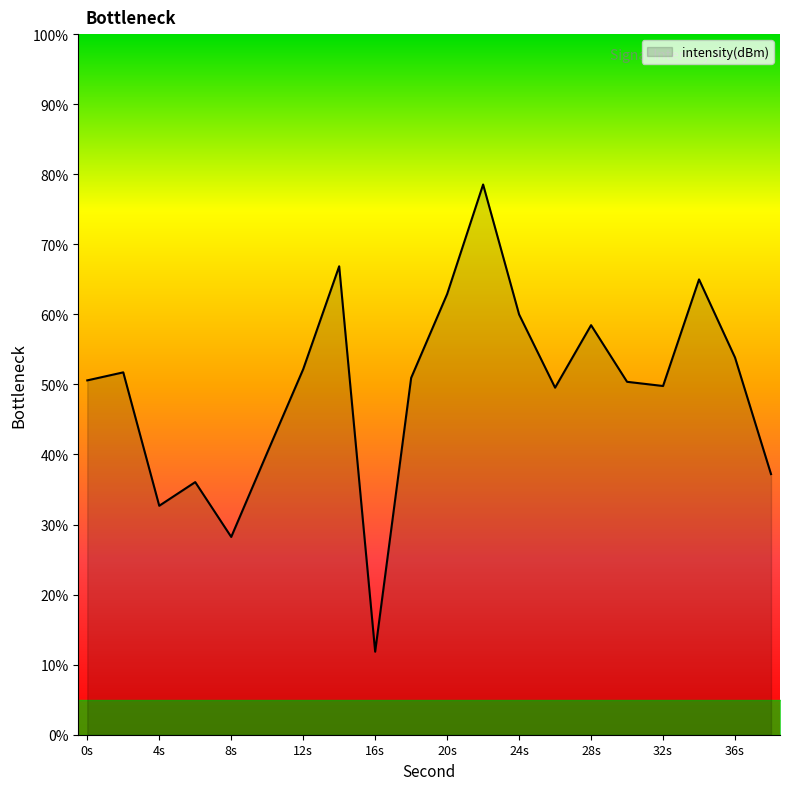

What is the minimum value shown in the chart?

11.9